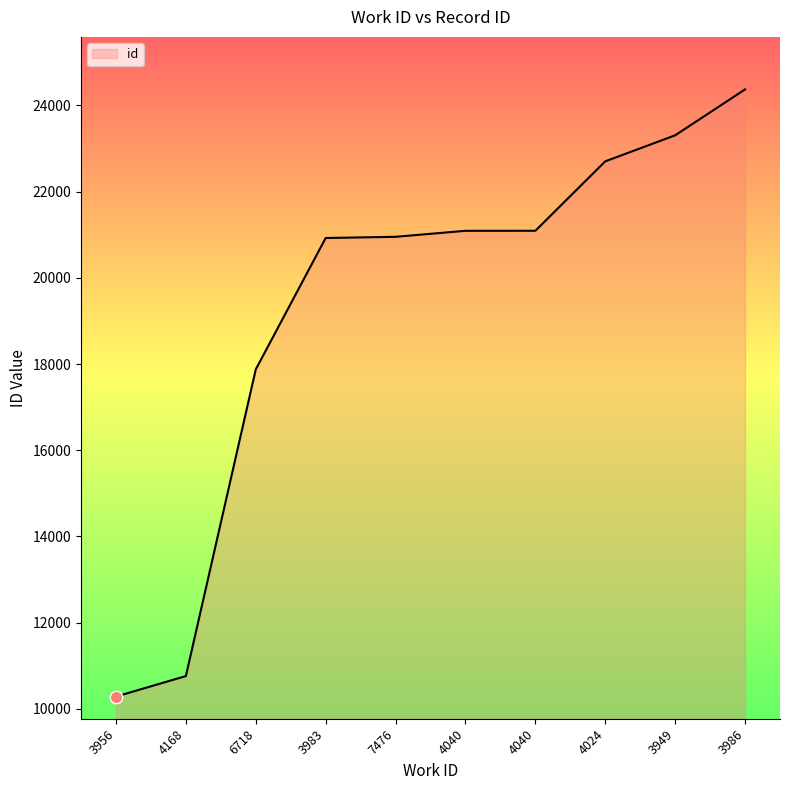

Approximately how many times larger is the value at 7476 compared to 4040?

1.0